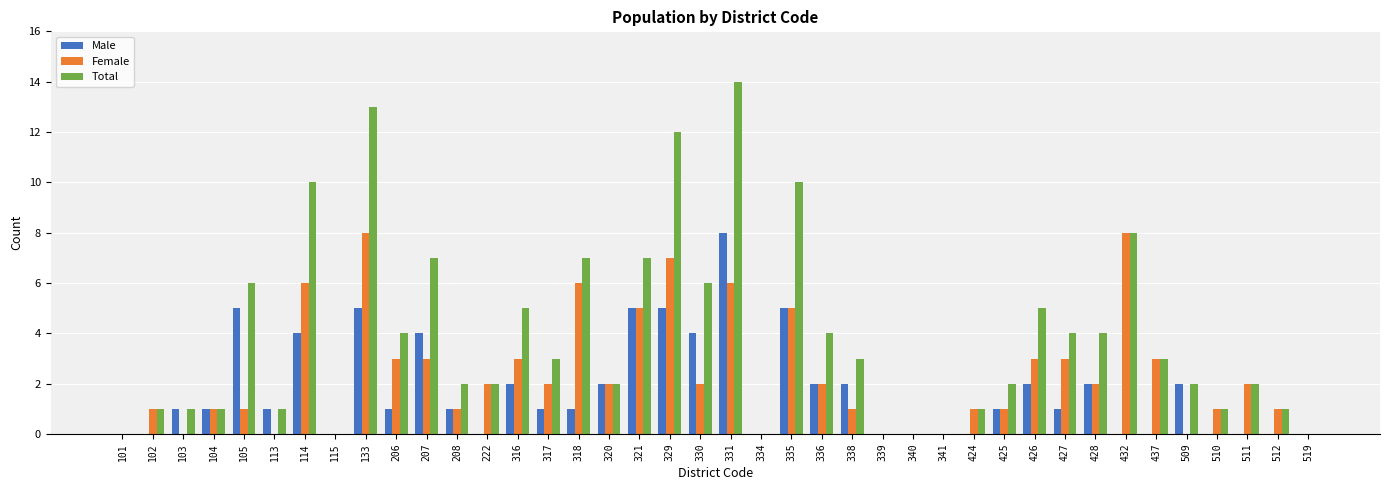

Which series has the widest spread of values?

Total